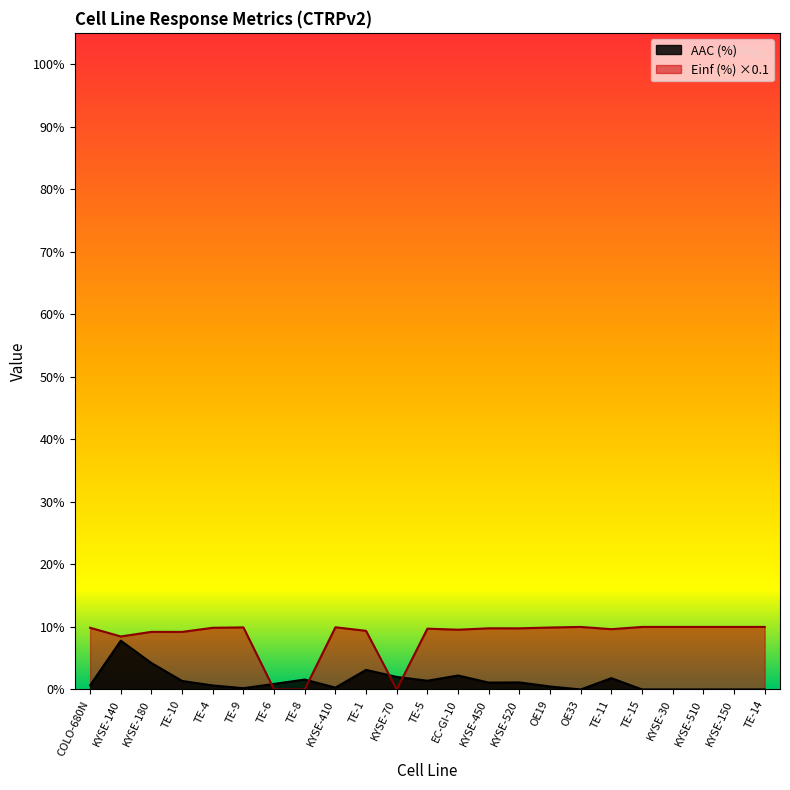

Reading right to left, list all the values displayed in this chart.

AAC (%): 0.0	0.0	0.0	0.0	0.0	1.8	0.0	0.5	1.1	1.1	2.2	1.4	2.0	3.1	0.3	1.6	0.9	0.2	0.6	1.4	4.2	7.8	0.7
Einf (%): 10.0	10.0	10.0	10.0	10.0	9.6	10.0	9.9	9.8	9.8	9.6	9.7	0.0	9.4	9.9	0.0	0.0	9.9	9.9	9.2	9.2	8.5	9.9